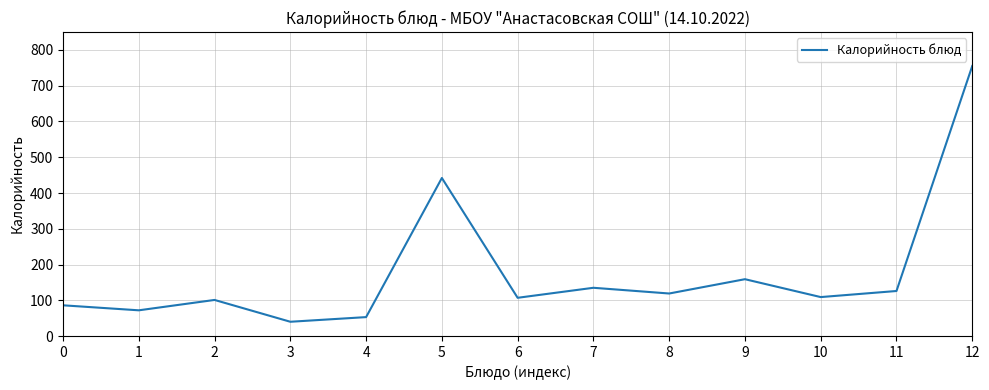

Which has a higher value, 6 or 11?

11